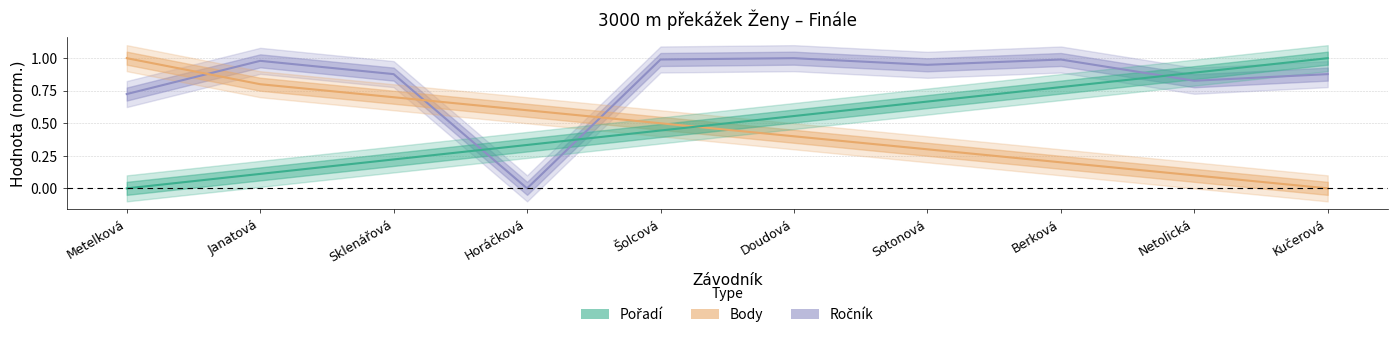

Reading left to right, extract all data points from this chart.

Pořadí: 0.0	0.1	0.2	0.3	0.4	0.6	0.7	0.8	0.9	1.0
Body: 1.0	0.8	0.7	0.6	0.5	0.4	0.3	0.2	0.1	0.0
Ročník: 0.7	1.0	0.9	0.0	1.0	1.0	0.9	1.0	0.8	0.9